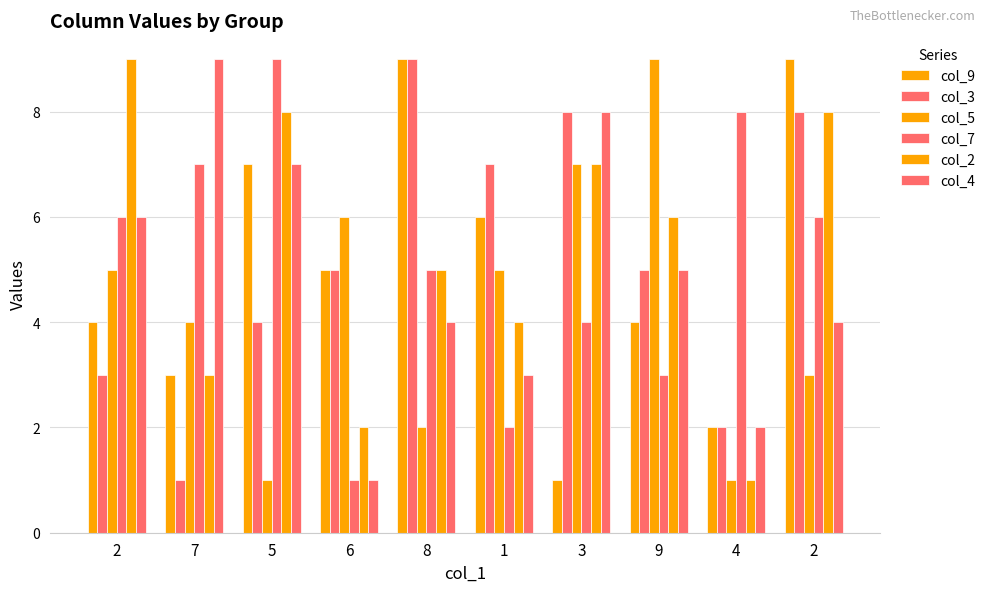

Reading left to right, extract all data points from this chart.

col_9: 2=4	7=3	5=7	6=5	8=9	1=6	3=1	9=4	4=2	2=9
col_3: 2=3	7=1	5=4	6=5	8=9	1=7	3=8	9=5	4=2	2=8
col_5: 2=5	7=4	5=1	6=6	8=2	1=5	3=7	9=9	4=1	2=3
col_7: 2=6	7=7	5=9	6=1	8=5	1=2	3=4	9=3	4=8	2=6
col_2: 2=9	7=3	5=8	6=2	8=5	1=4	3=7	9=6	4=1	2=8
col_4: 2=6	7=9	5=7	6=1	8=4	1=3	3=8	9=5	4=2	2=4